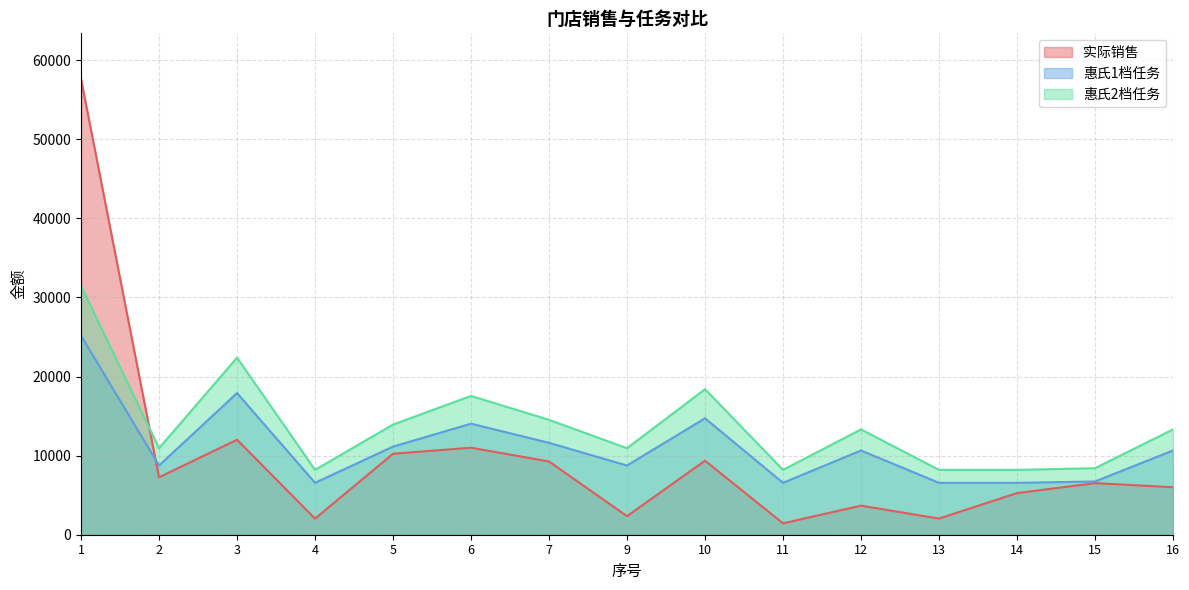

Where does the 惠氏1档任务 series first go above 10650?

1